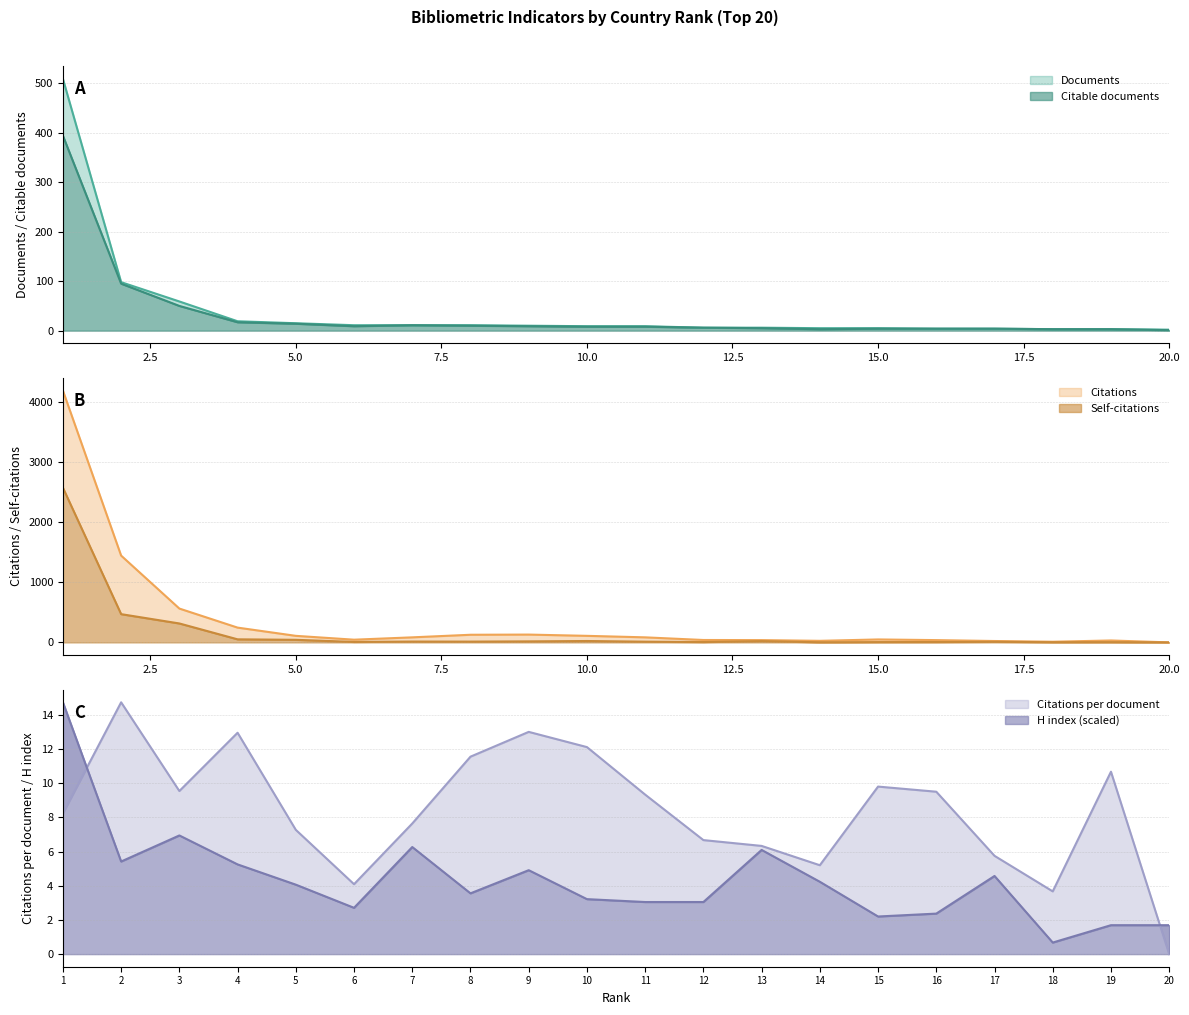

What is the total value across all series at 1?

7689.0